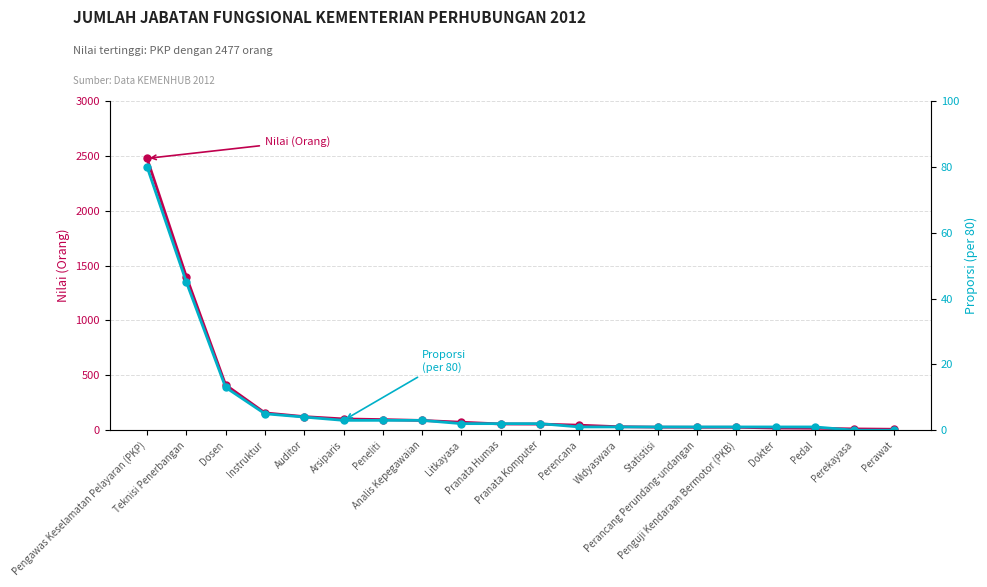

True or false: Proporsi (per 80) and Nilai (Orang) intersect in this chart.

False